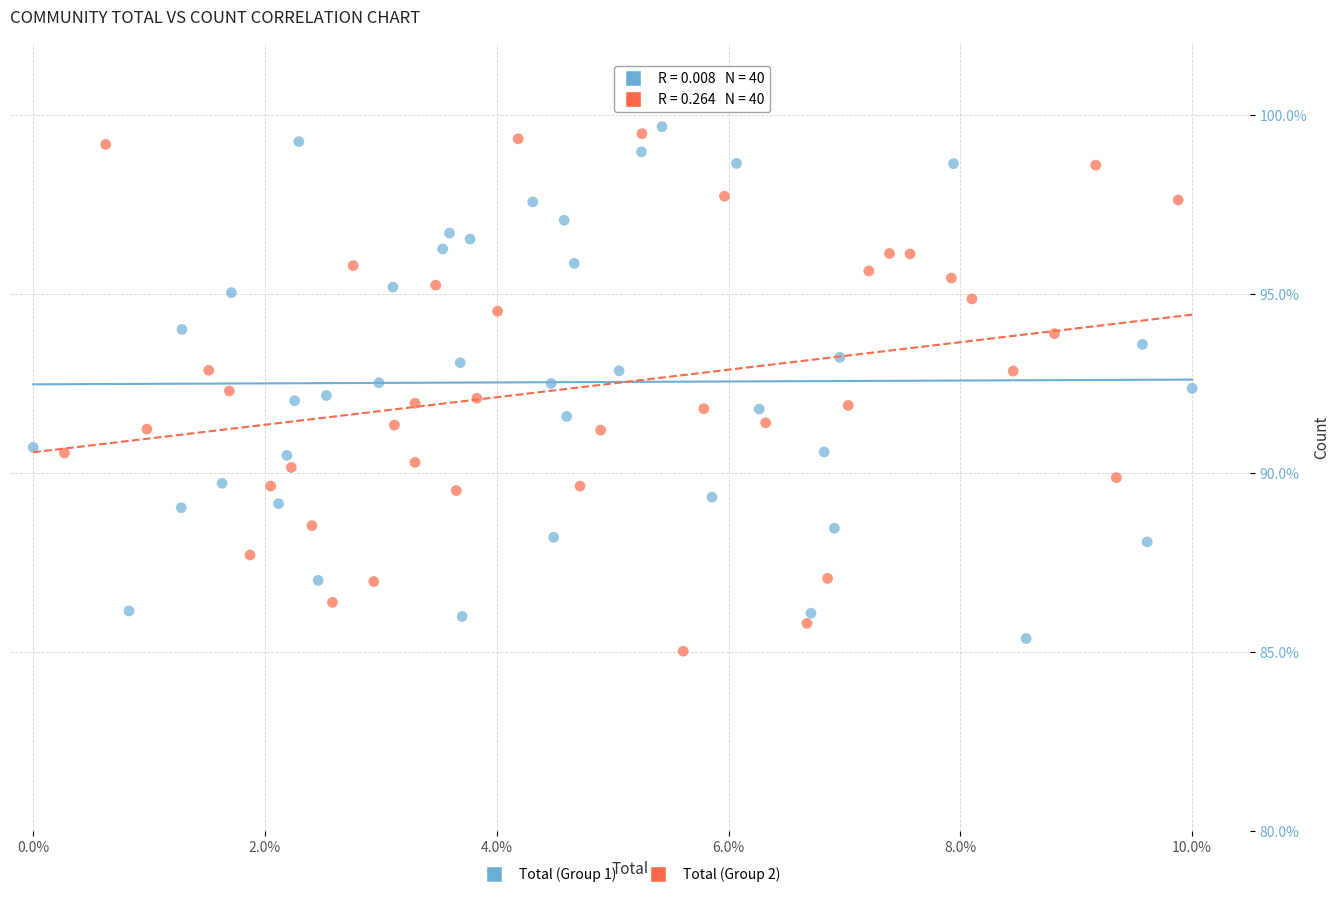

What are all the series names shown in the legend?

Total (Group 1), Total (Group 2)